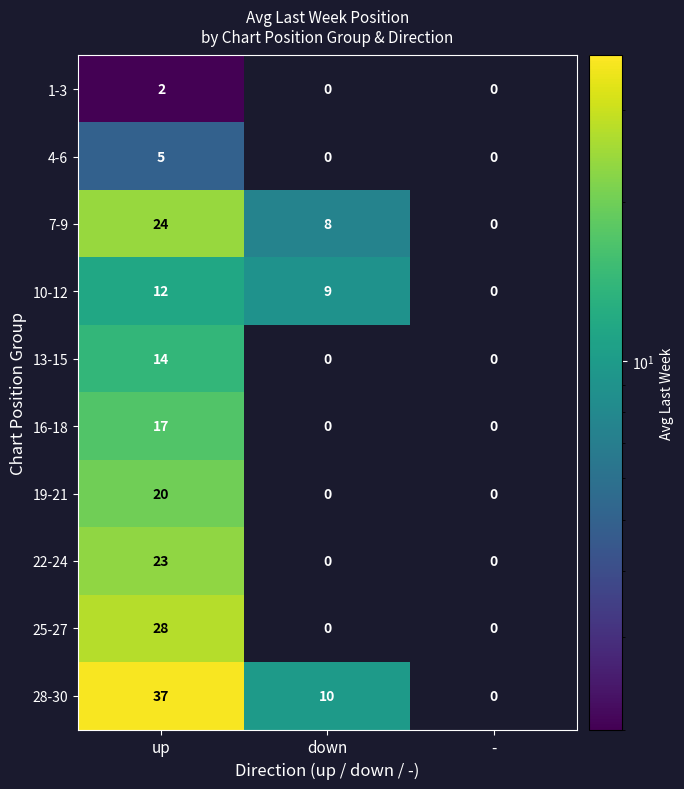

What is the average value of the 16-18 series?

6